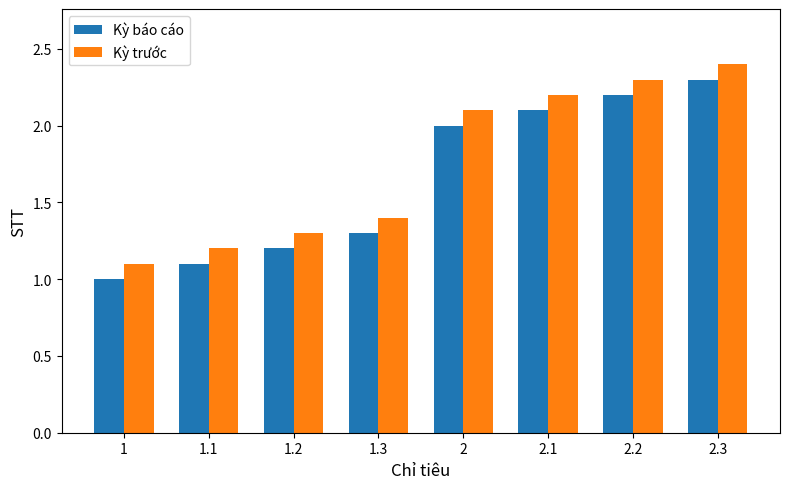

What is the total value across all series at 1.1?

2.3